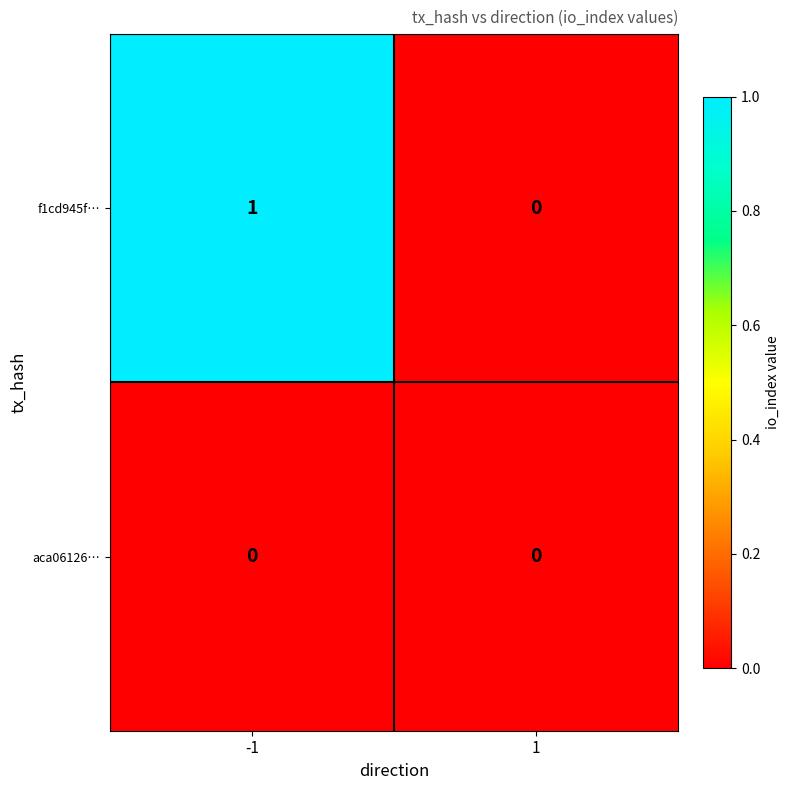

Rank the categories by f1cd945f… value from highest to lowest.

-1, 1